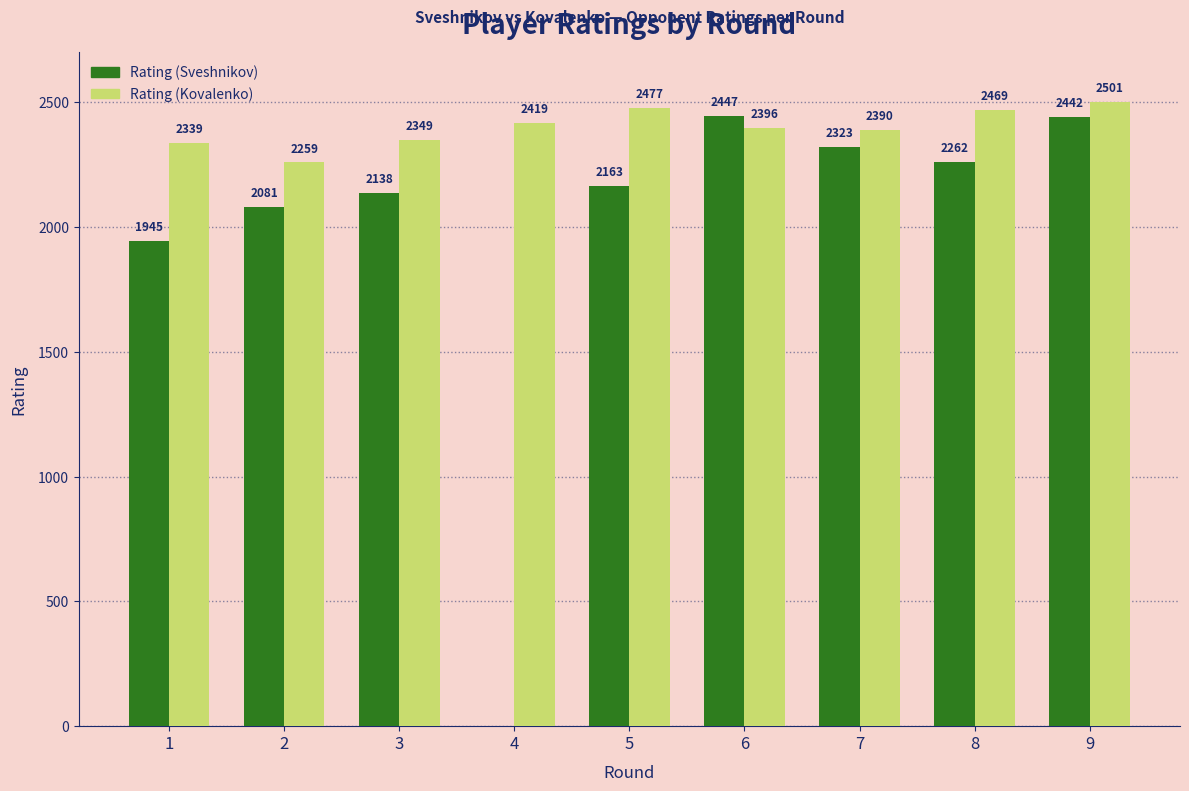

What is the spread (max minus min) of values at 8?

207